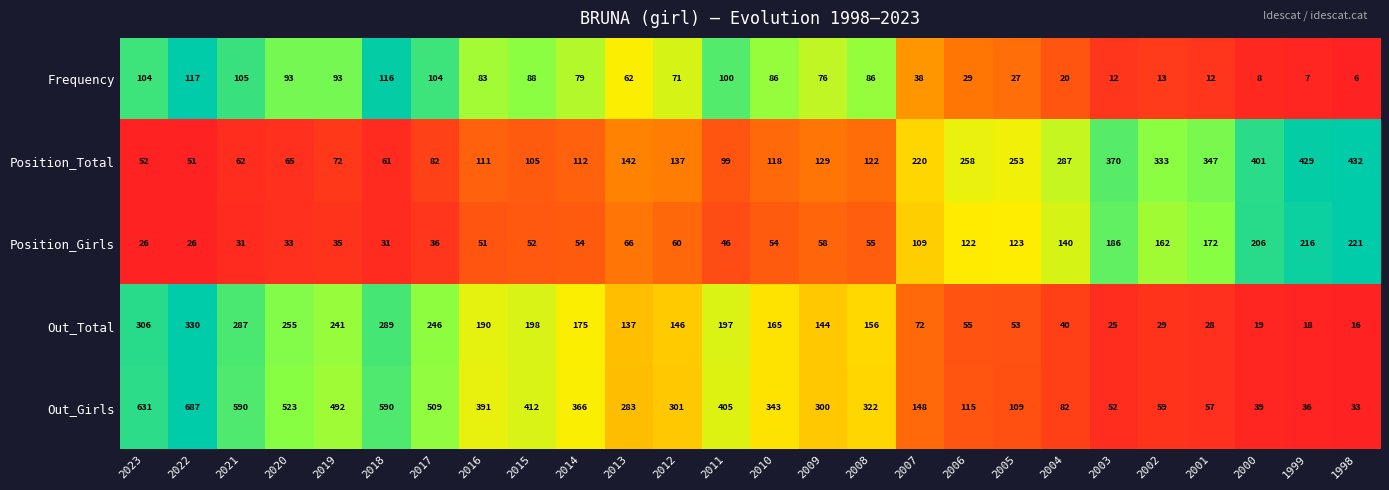

Which series has the largest total across all categories?

Out_Girls